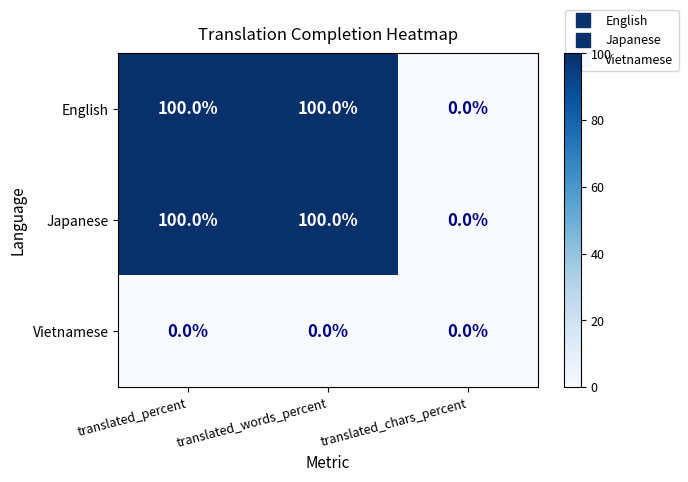

Reading left to right, extract all data points from this chart.

English: translated_percent=100	translated_words_percent=100	translated_chars_percent=0
Japanese: translated_percent=100	translated_words_percent=100	translated_chars_percent=0
Vietnamese: translated_percent=0	translated_words_percent=0	translated_chars_percent=0